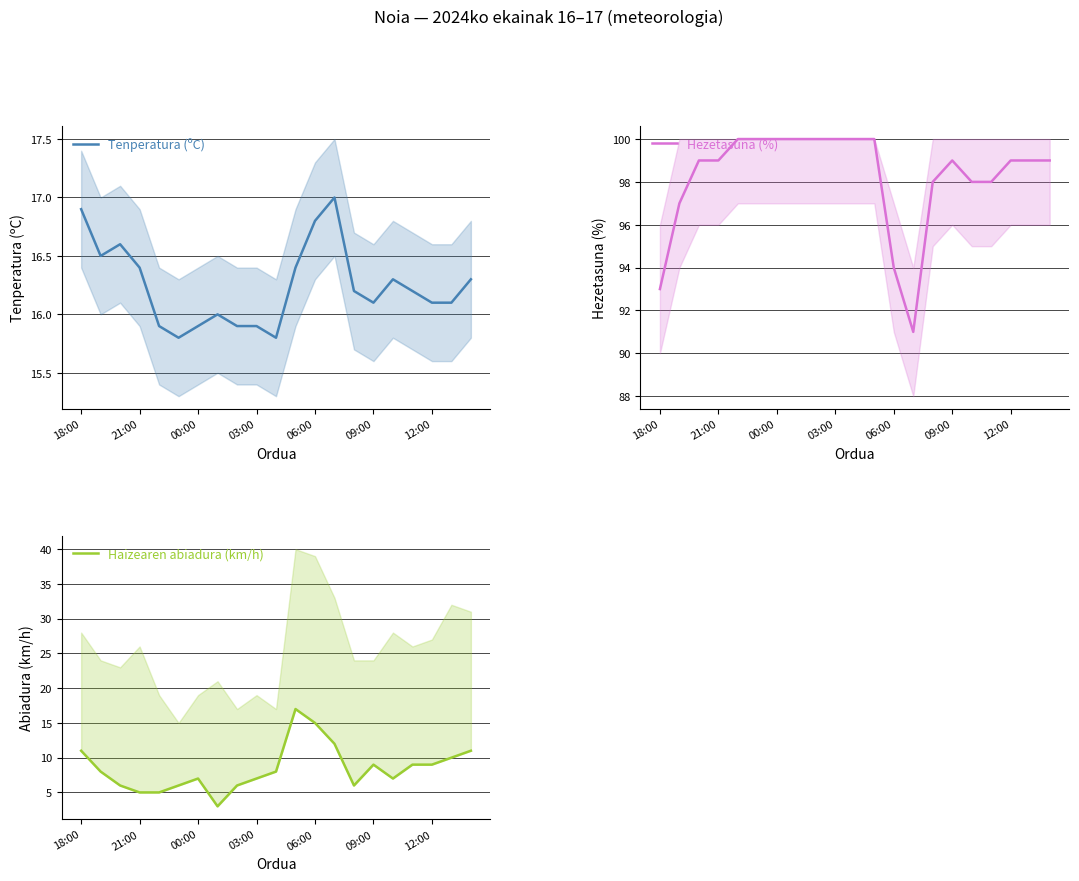

At how many categories does at least one series exceed 71?

21